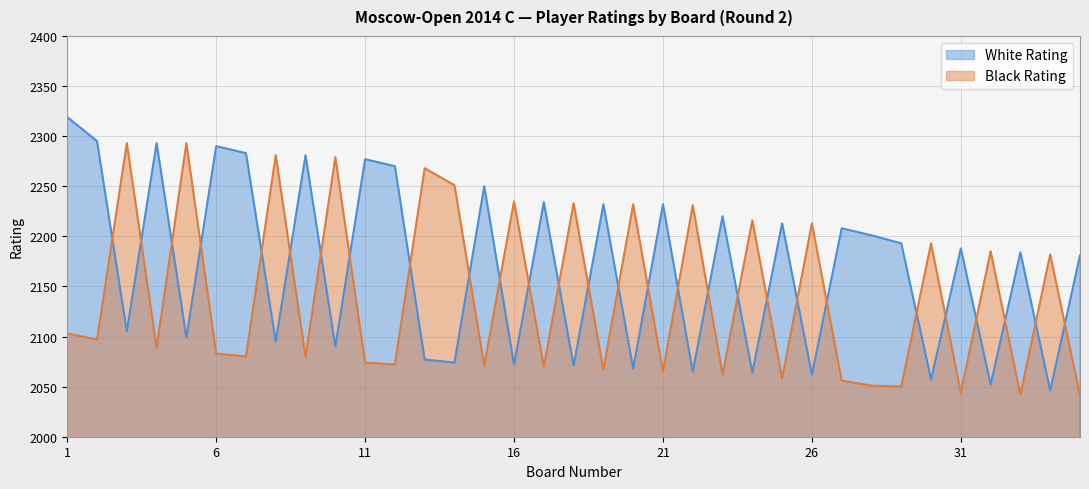

Is it true that Black Rating equals 2231 at 22?

True